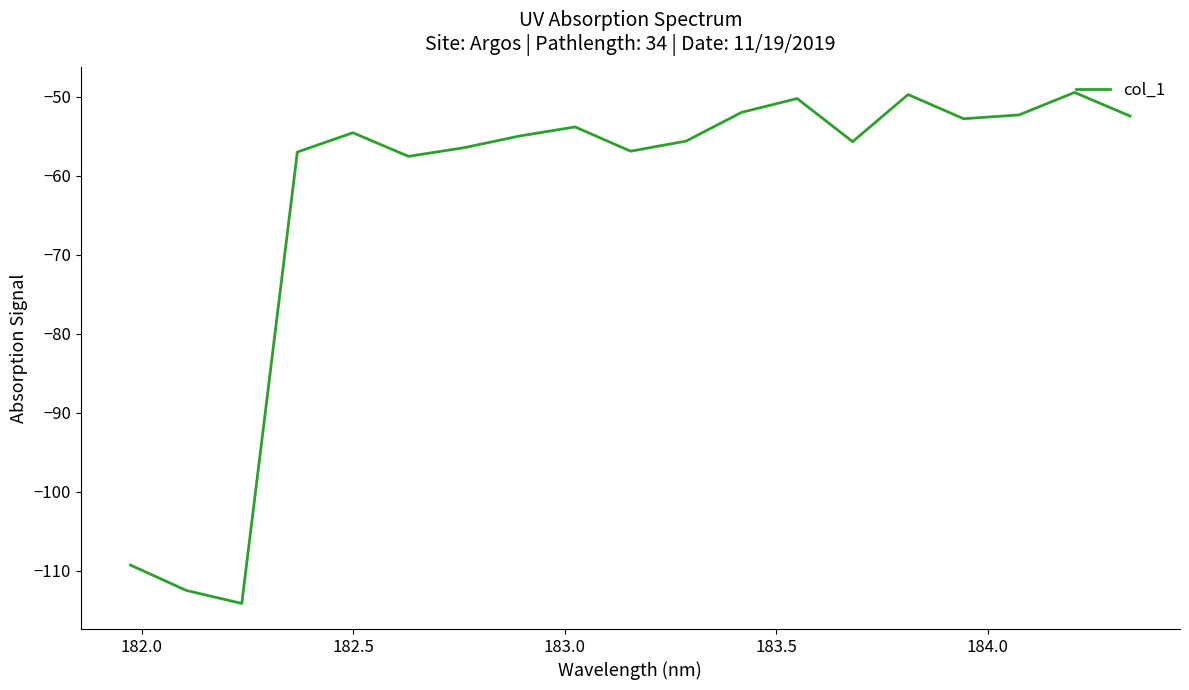

What is the smallest value displayed?

-114.1